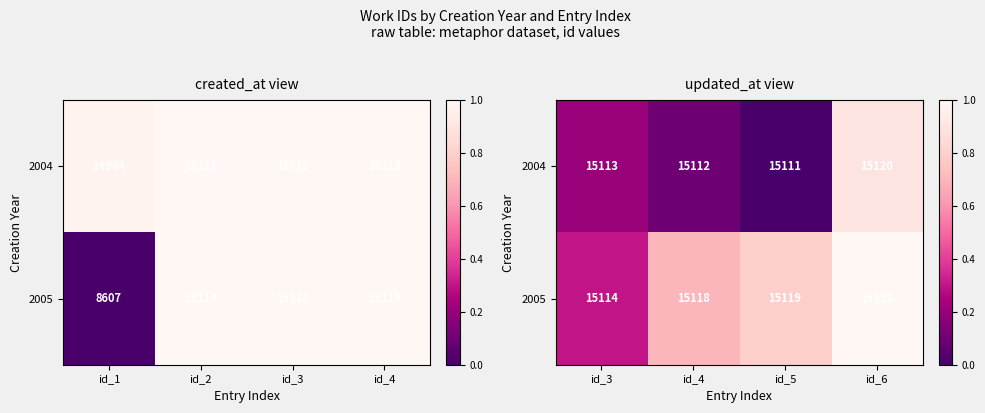

Which series has the largest total across all categories?

2005